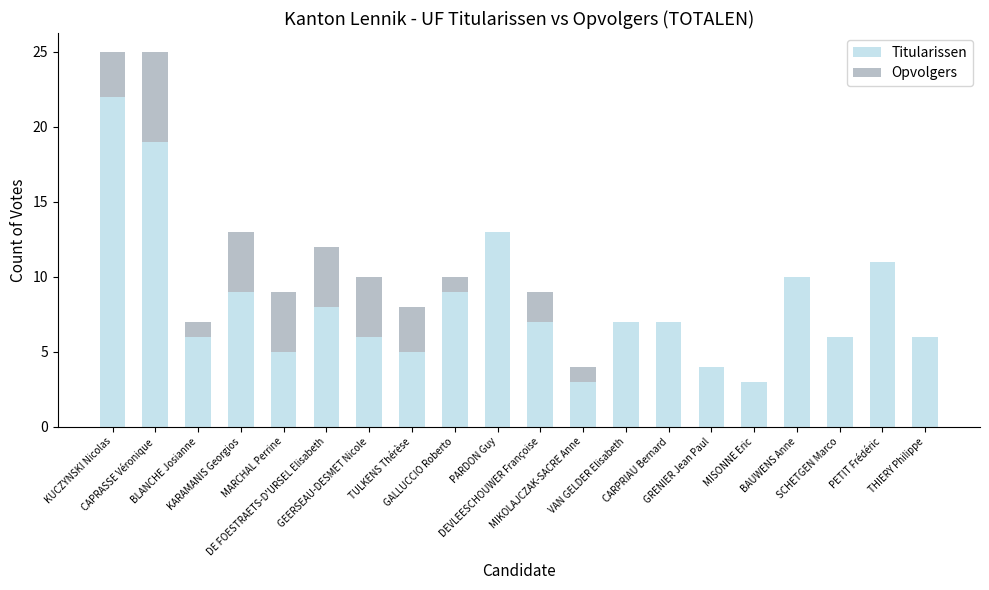

What is the maximum value for Titularissen?

22